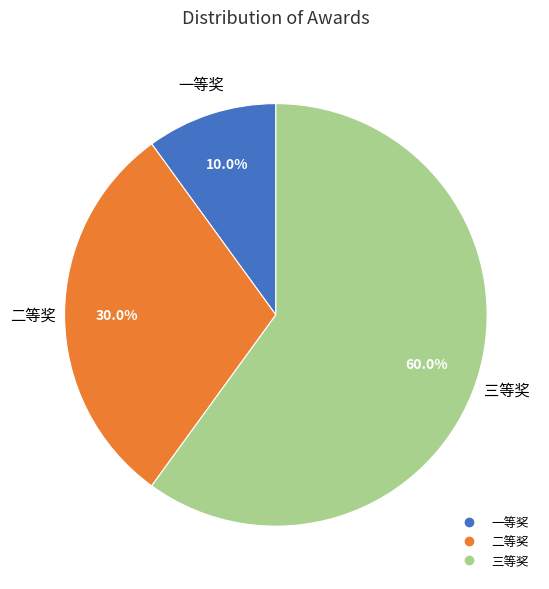

How many slices are in this pie chart?

3